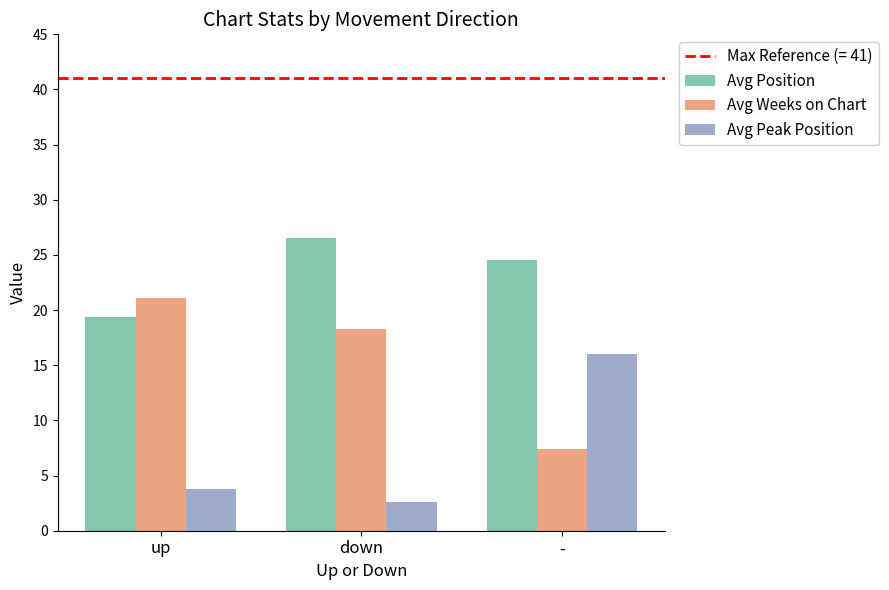

What is the difference between the highest and lowest values at -?

17.1